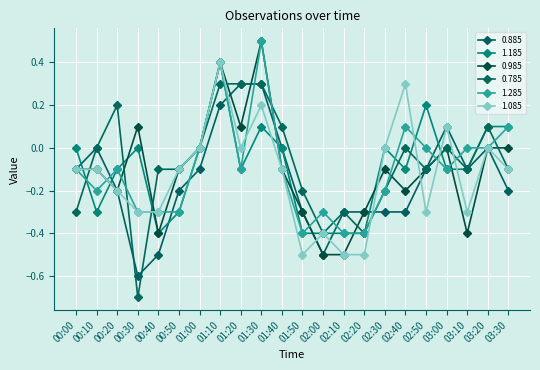

Which category has the lowest value across all series?

00:30